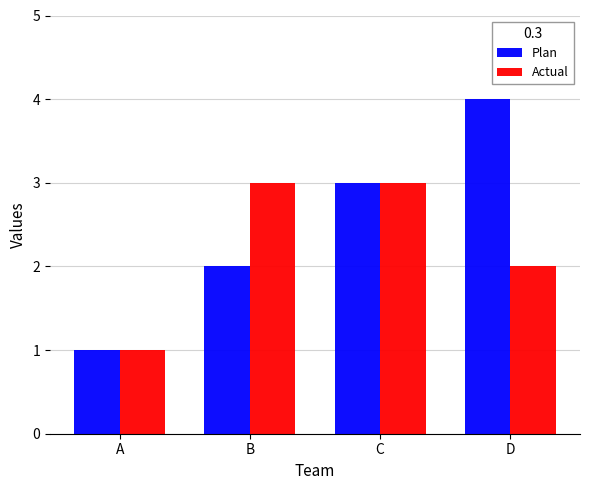

What is the value of the Plan bar at the 4th from the left?

4